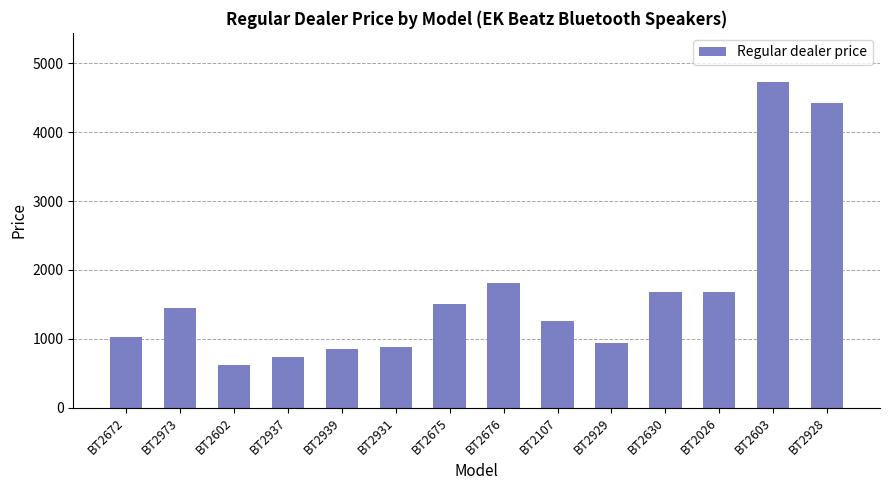

How many data points does each series have?

14